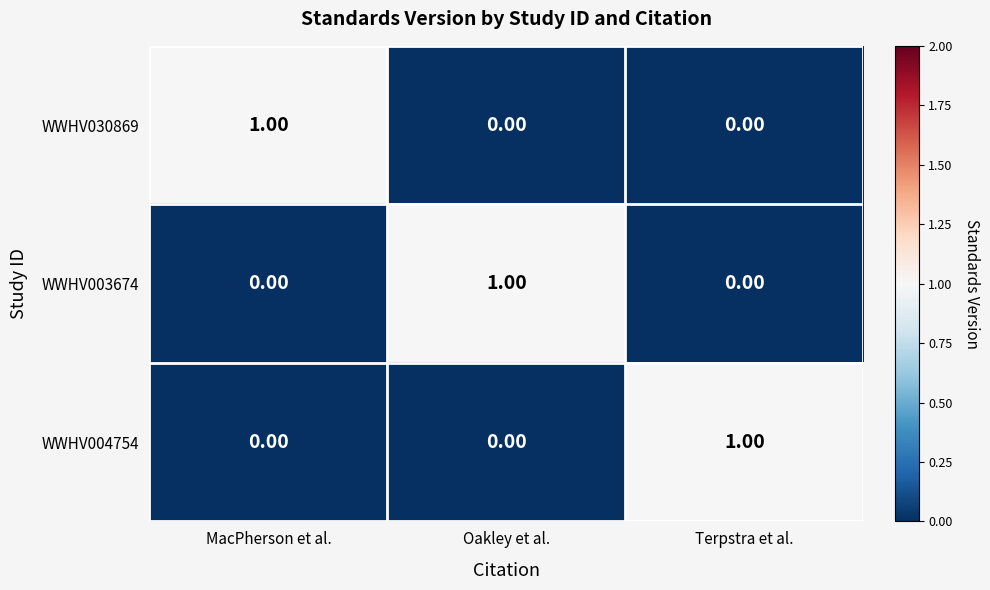

At how many categories does at least one series exceed 0?

3